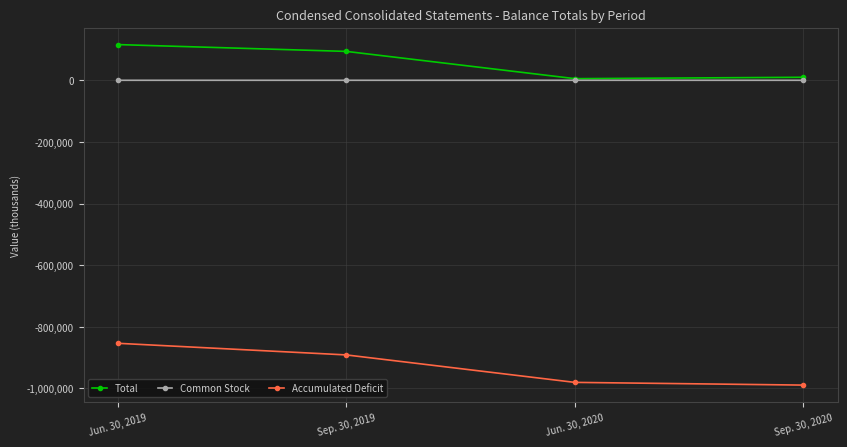

At which label is Accumulated Deficit closest to -921262?

Sep. 30, 2019